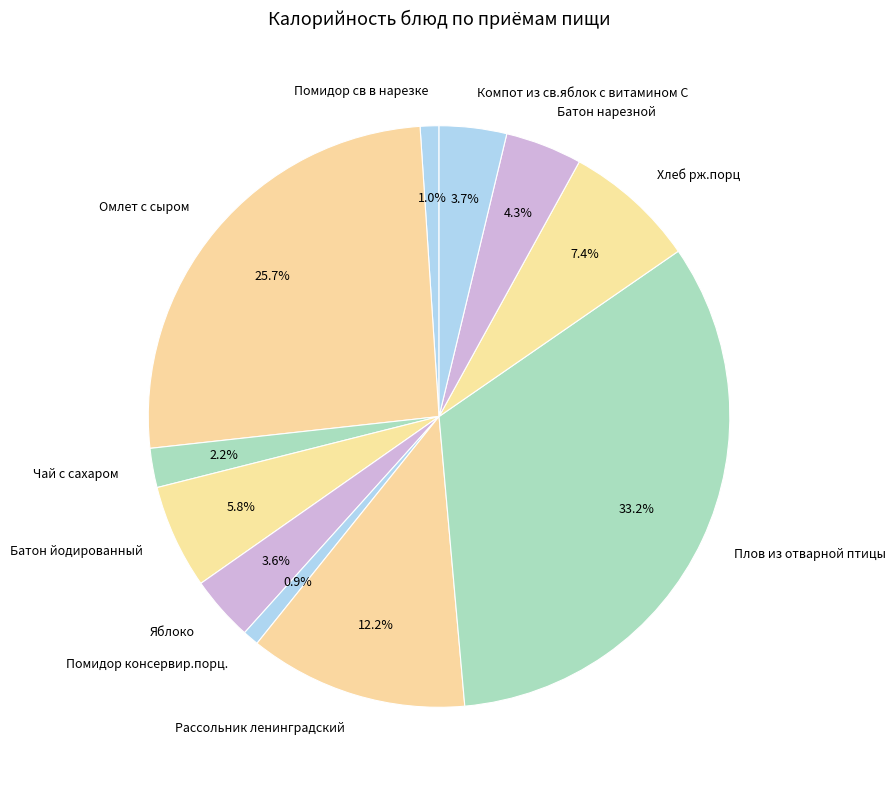

Count the number of slices in the pie.

11